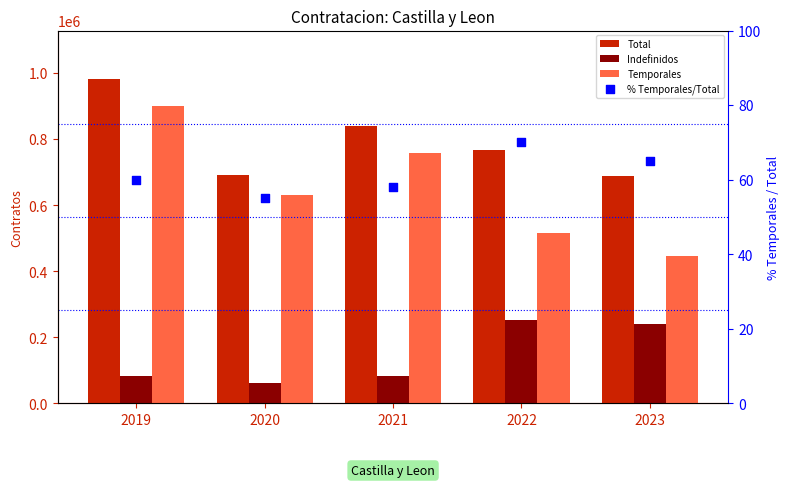

What are all the series names shown in the legend?

Total, Indefinidos, Temporales, % Temporales/Total